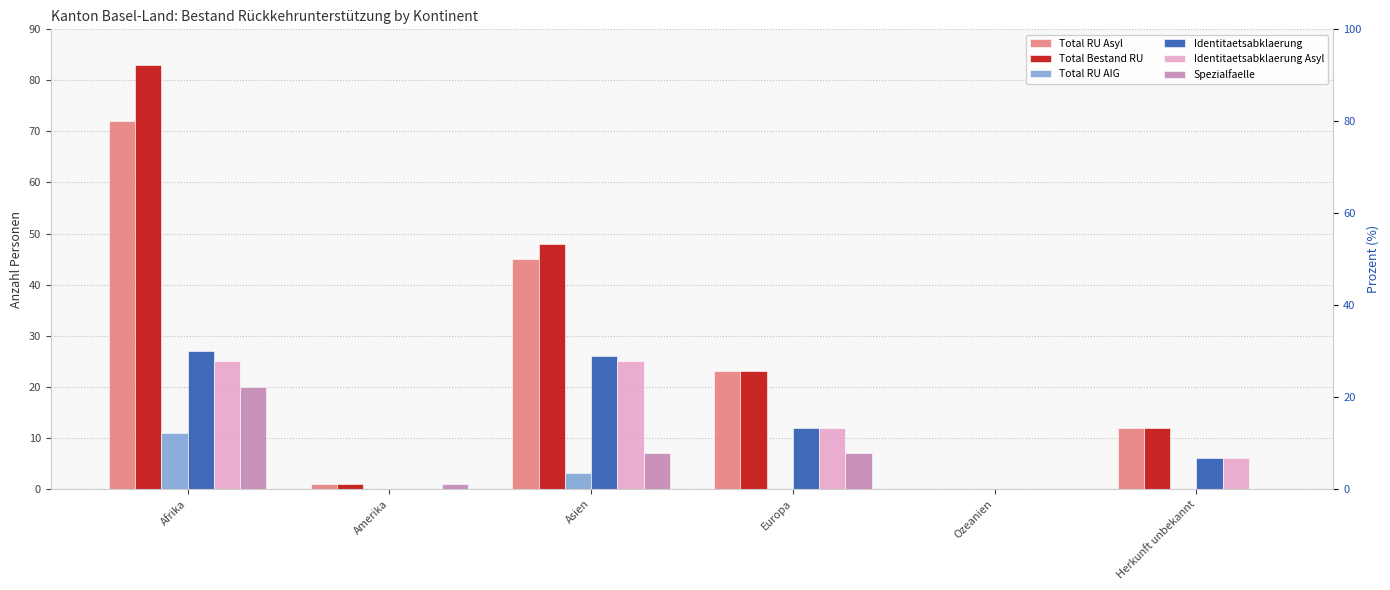

Are the bars grouped side by side (vs. stacked)?

Yes